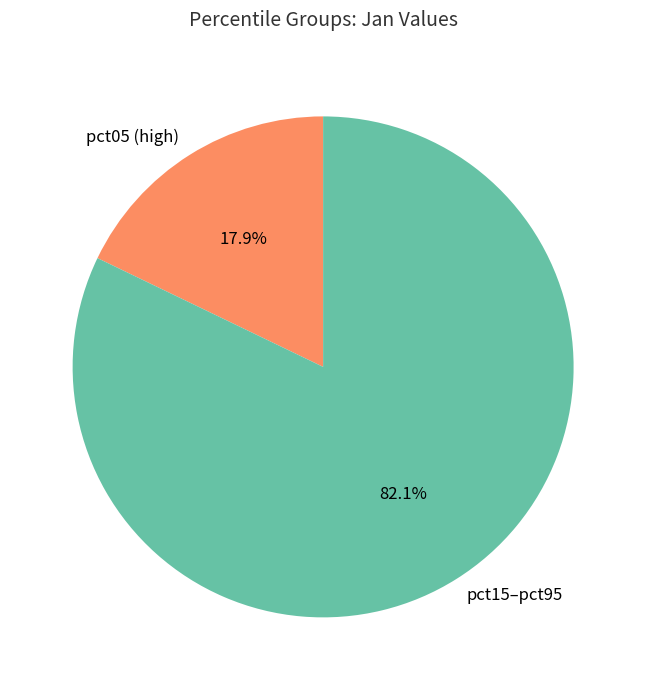

What is the majority slice?

pct15–pct95